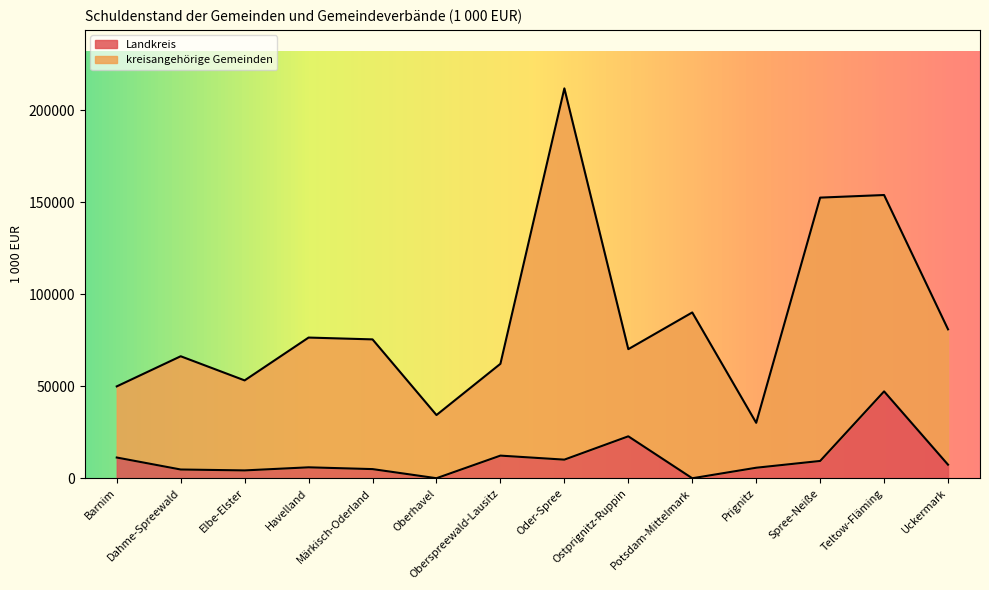

At which label is the value closest to 23608?

Ostprignitz-Ruppin